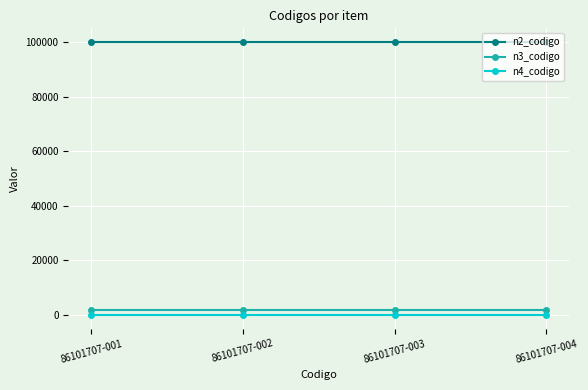

How many lines are shown in the chart?

3